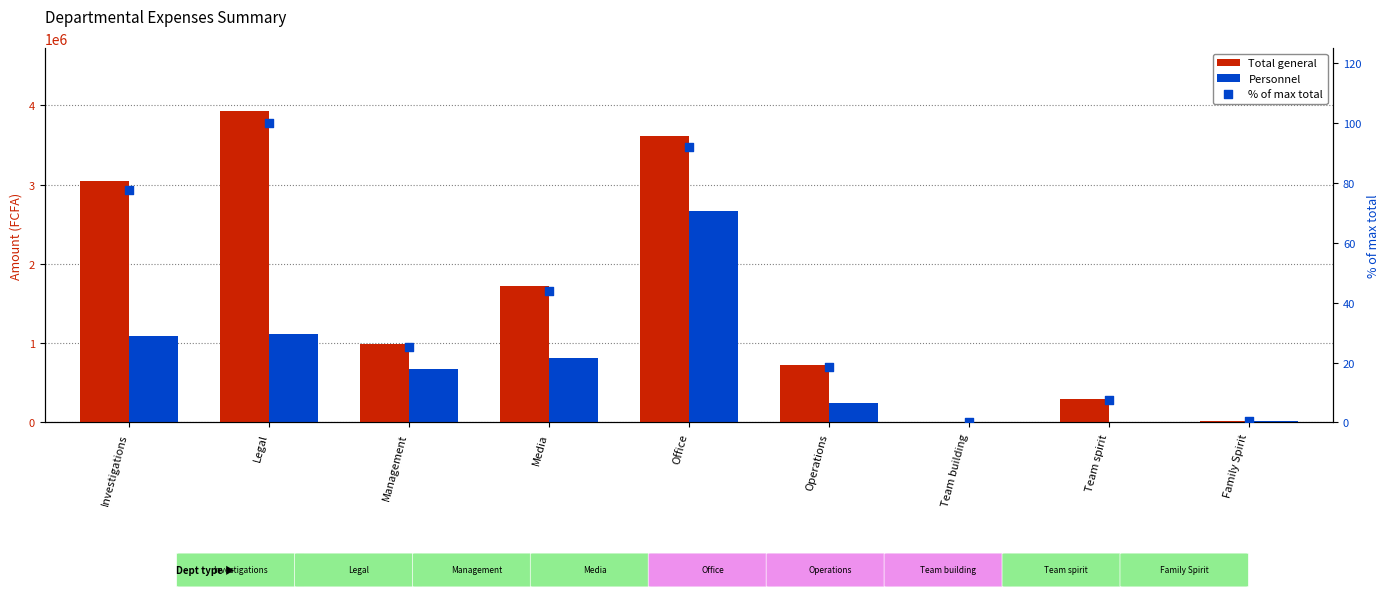

Which series has the largest total across all categories?

Total general